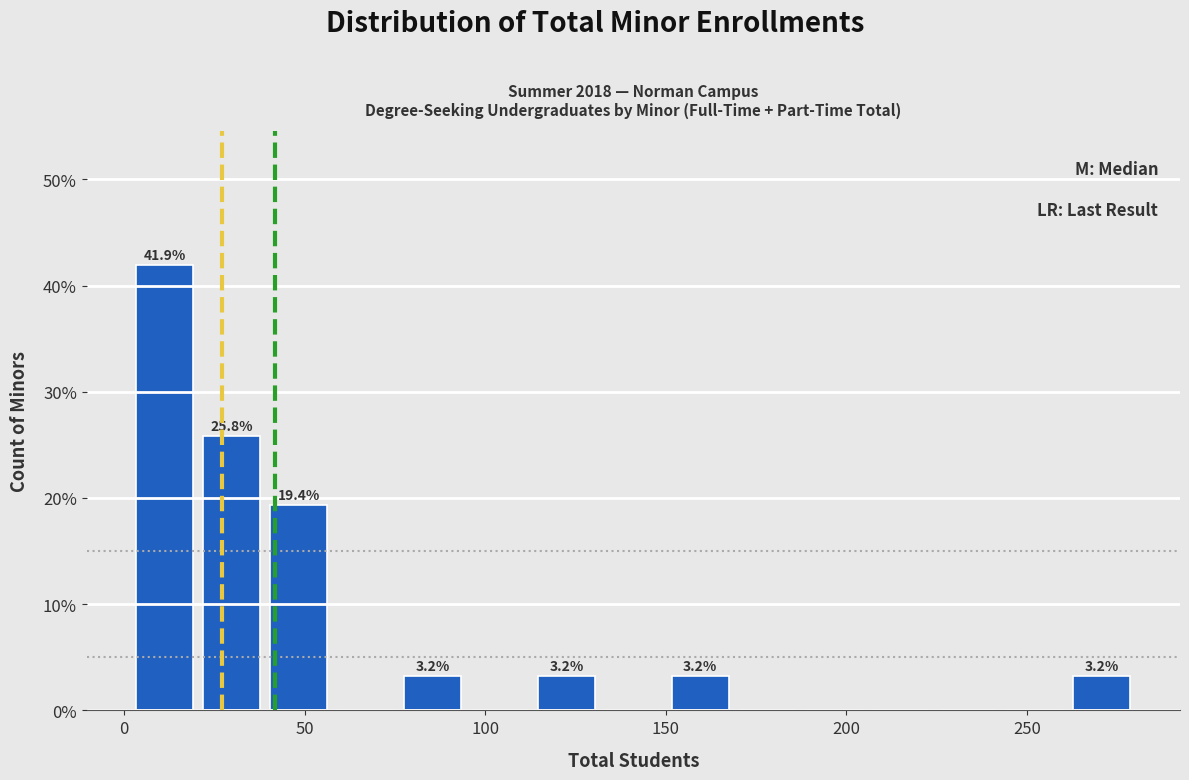

Read against the x-axis, roughly where is the centre of the tallest bar?

10